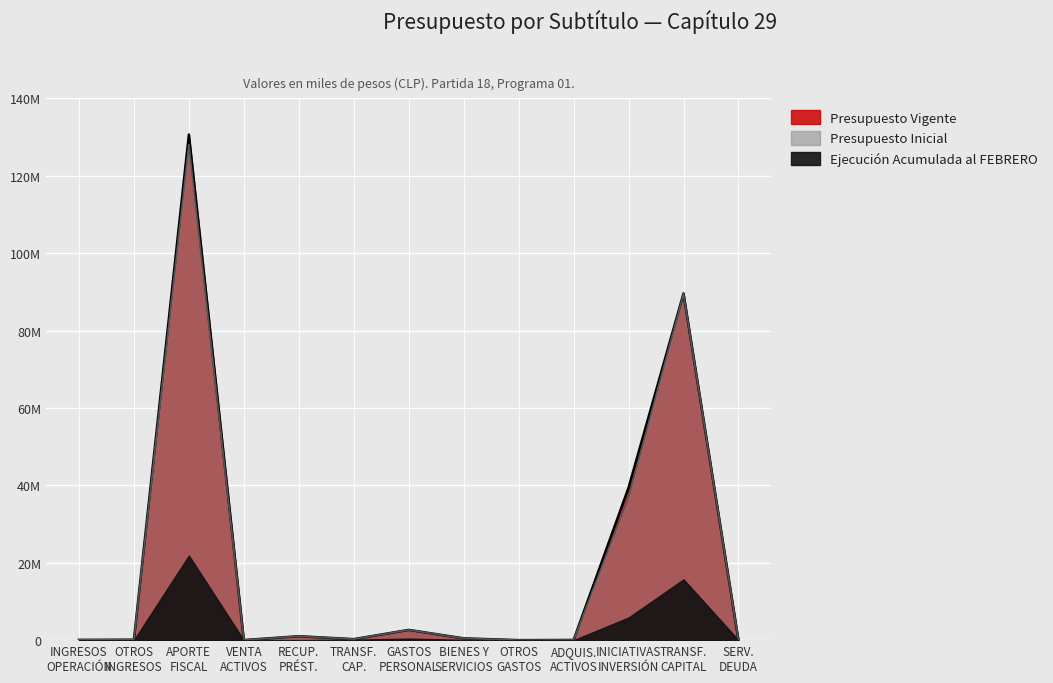

What is the difference between the Presupuesto Vigente values at VENTA ACTIVOS and OTROS GASTOS?

15783